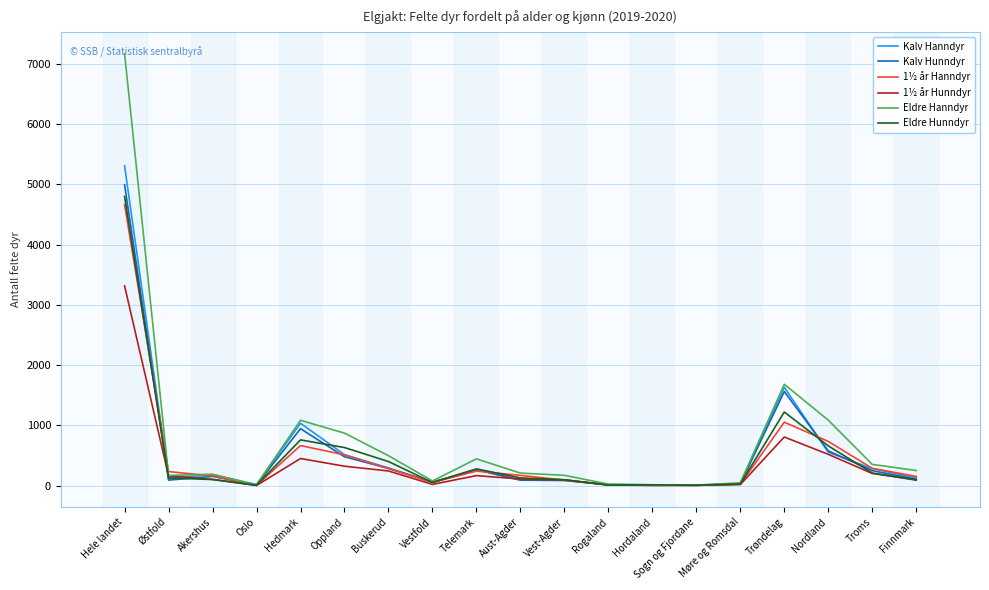

What is the difference between the maximum and minimum values in the 1½ år Hanndyr series?

4662